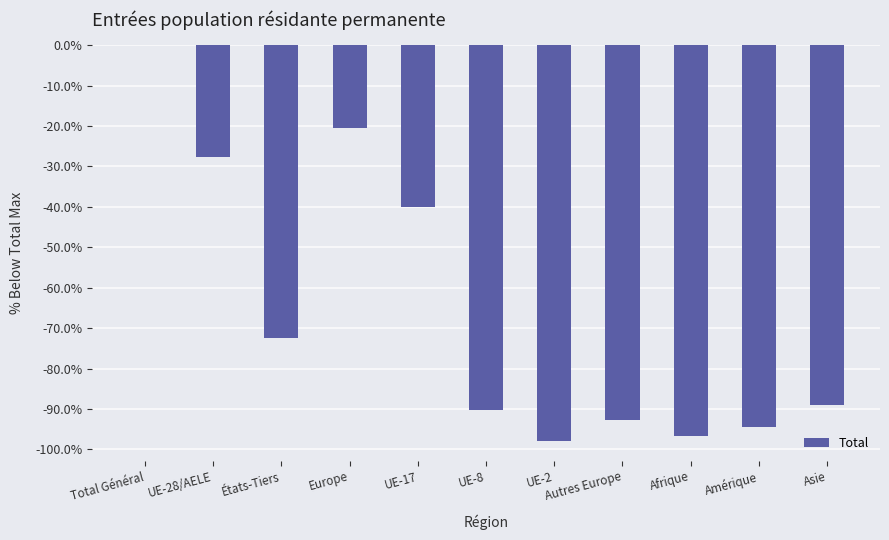

Count the number of values greater than -89.

5